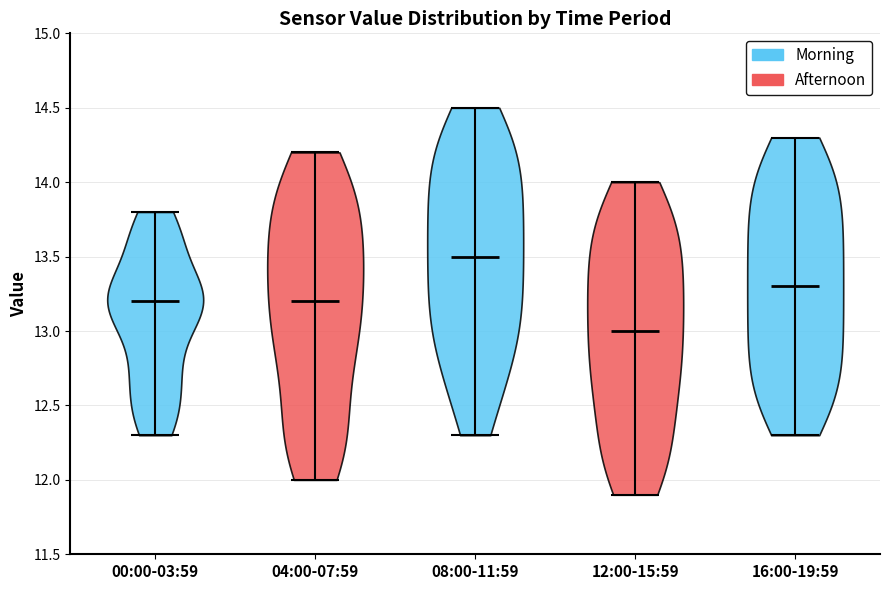

Reading left to right, read every violin against the y-axis: where its median line is, and the lowest and highest points it reaches. The values are not printed on the chart, so give them approximately, as read against the axis.

00:00-03:59: median line 13.2, lowest point 12.3, highest point 13.8
04:00-07:59: median line 13.2, lowest point 12.0, highest point 14.2
08:00-11:59: median line 13.5, lowest point 12.3, highest point 14.5
12:00-15:59: median line 13.0, lowest point 11.9, highest point 14.0
16:00-19:59: median line 13.3, lowest point 12.3, highest point 14.3